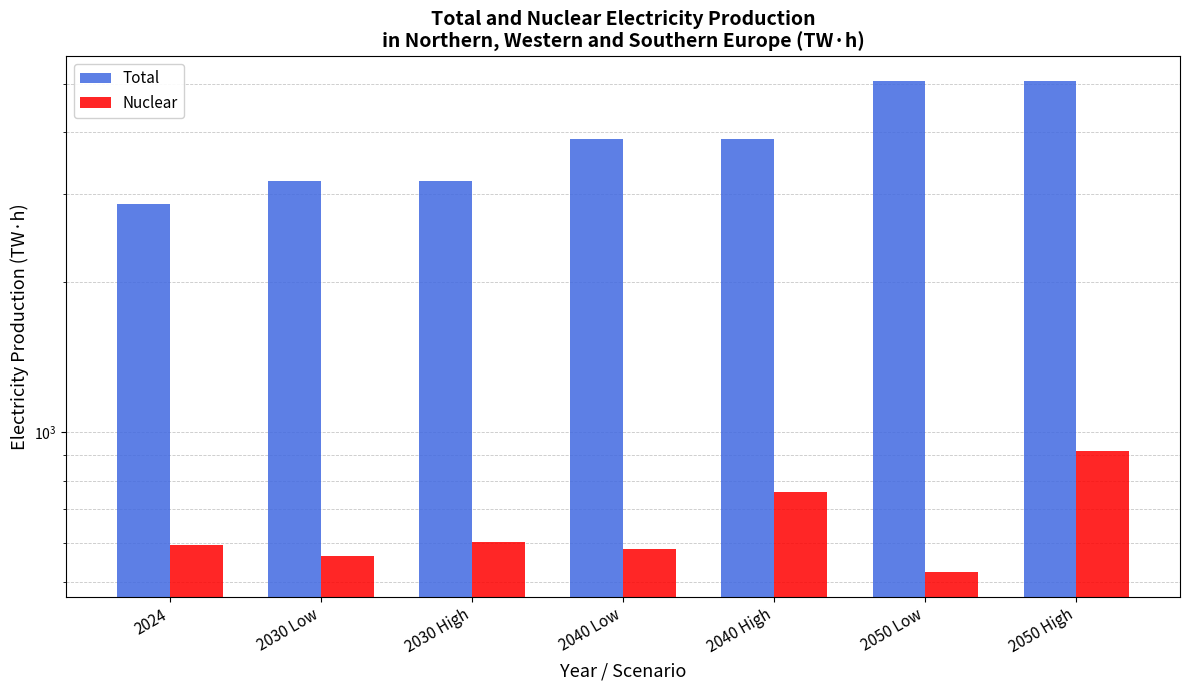

How many series are shown in this chart?

2